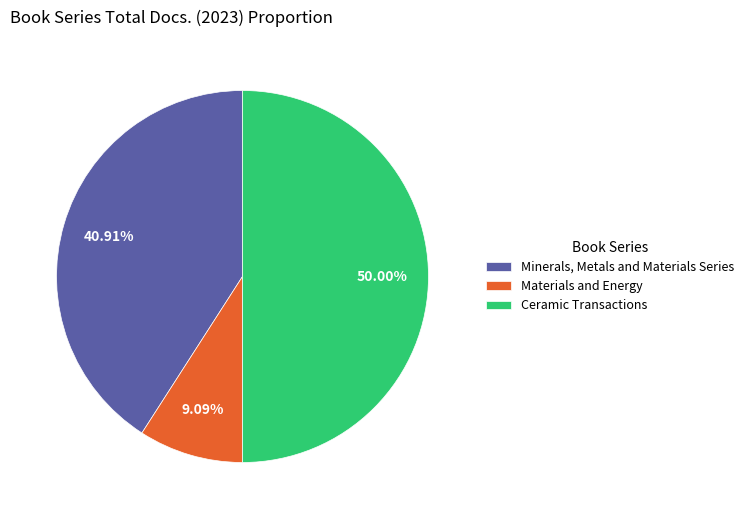

What percentage is the Materials and Energy slice, to the nearest percent?

9%